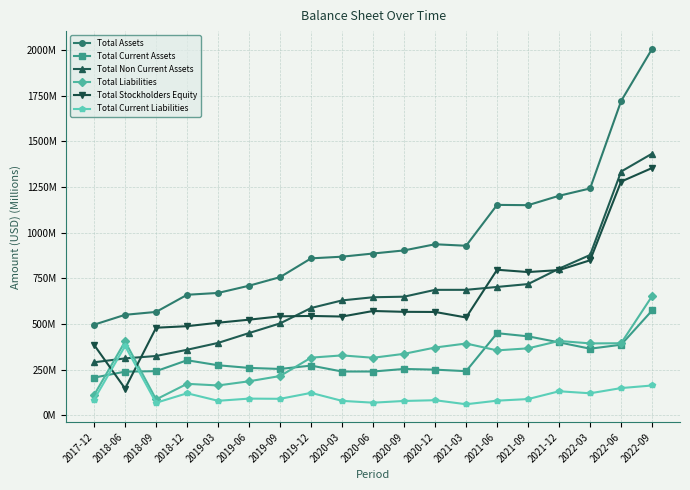

Rank the series at 2020-03 from highest to lowest value.

Total Assets, Total Non Current Assets, Total Stockholders Equity, Total Liabilities, Total Current Assets, Total Current Liabilities